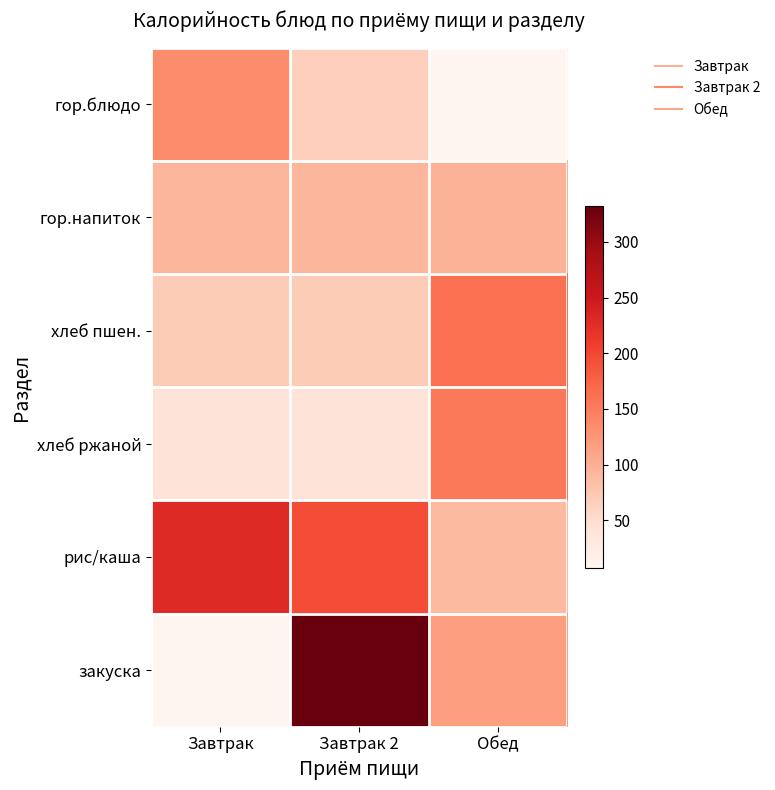

Count the number of data series in this chart.

6